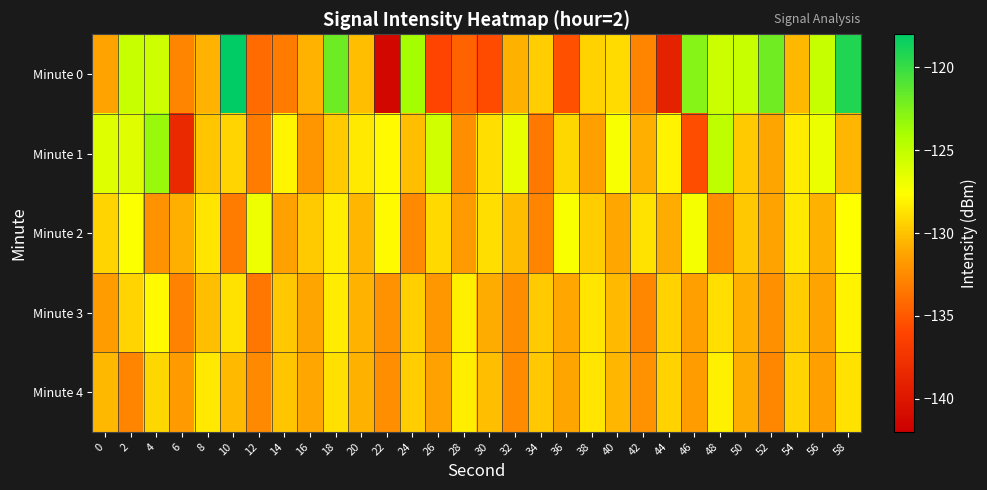

Rank the series by their maximum value, from lowest to highest.

Minute 4, Minute 3, Minute 2, Minute 1, Minute 0